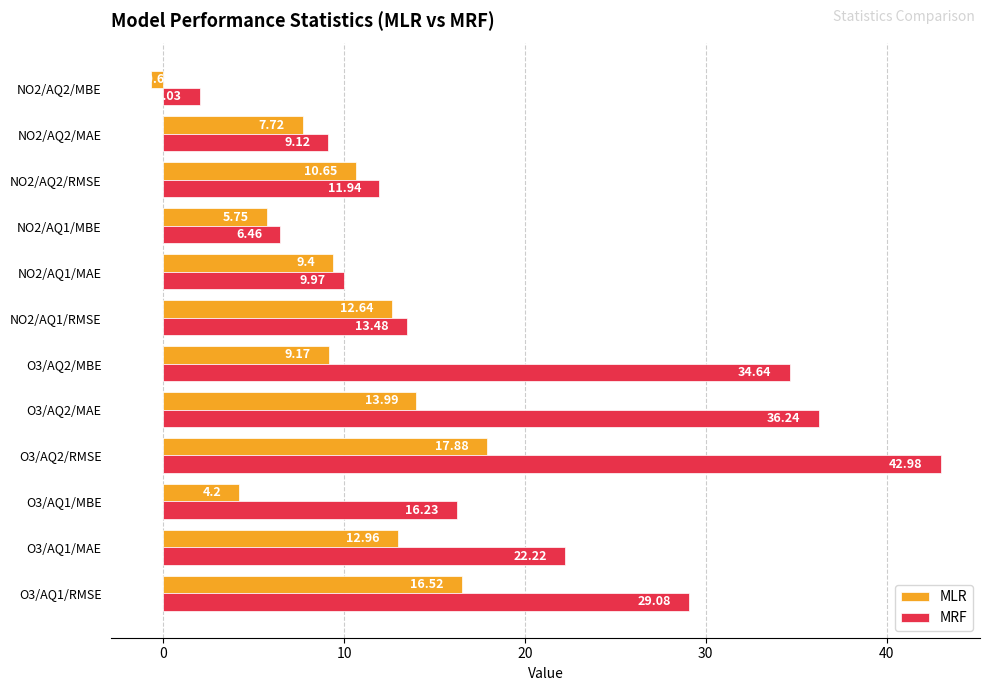

What is the average value of the MLR series?

10.0